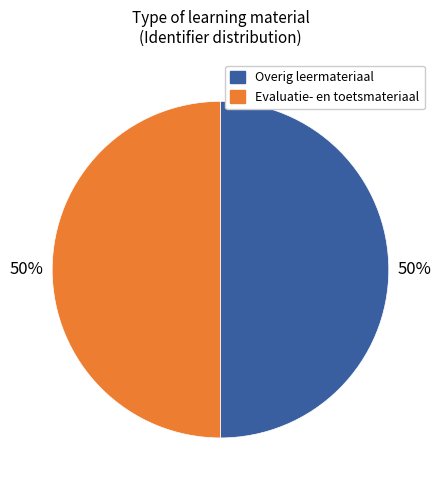

To the nearest percent, what is the average slice percentage?

50%